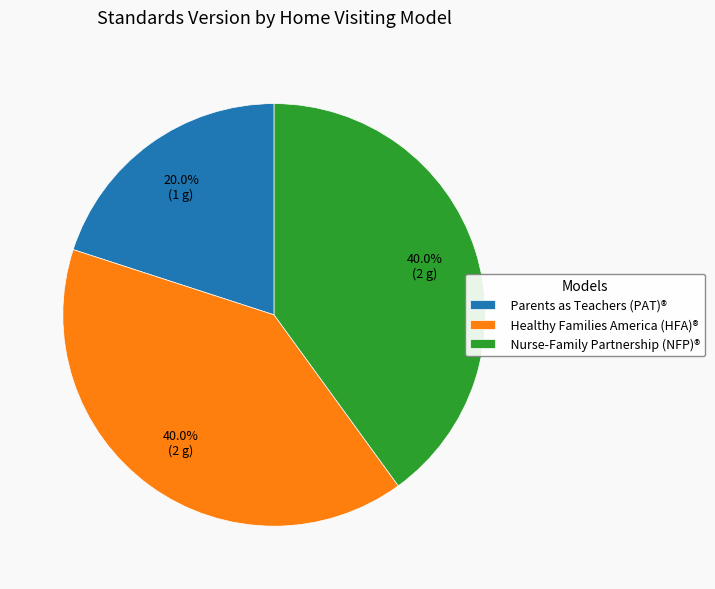

What portion of the pie excludes Parents as Teachers (PAT)®?

80.0%